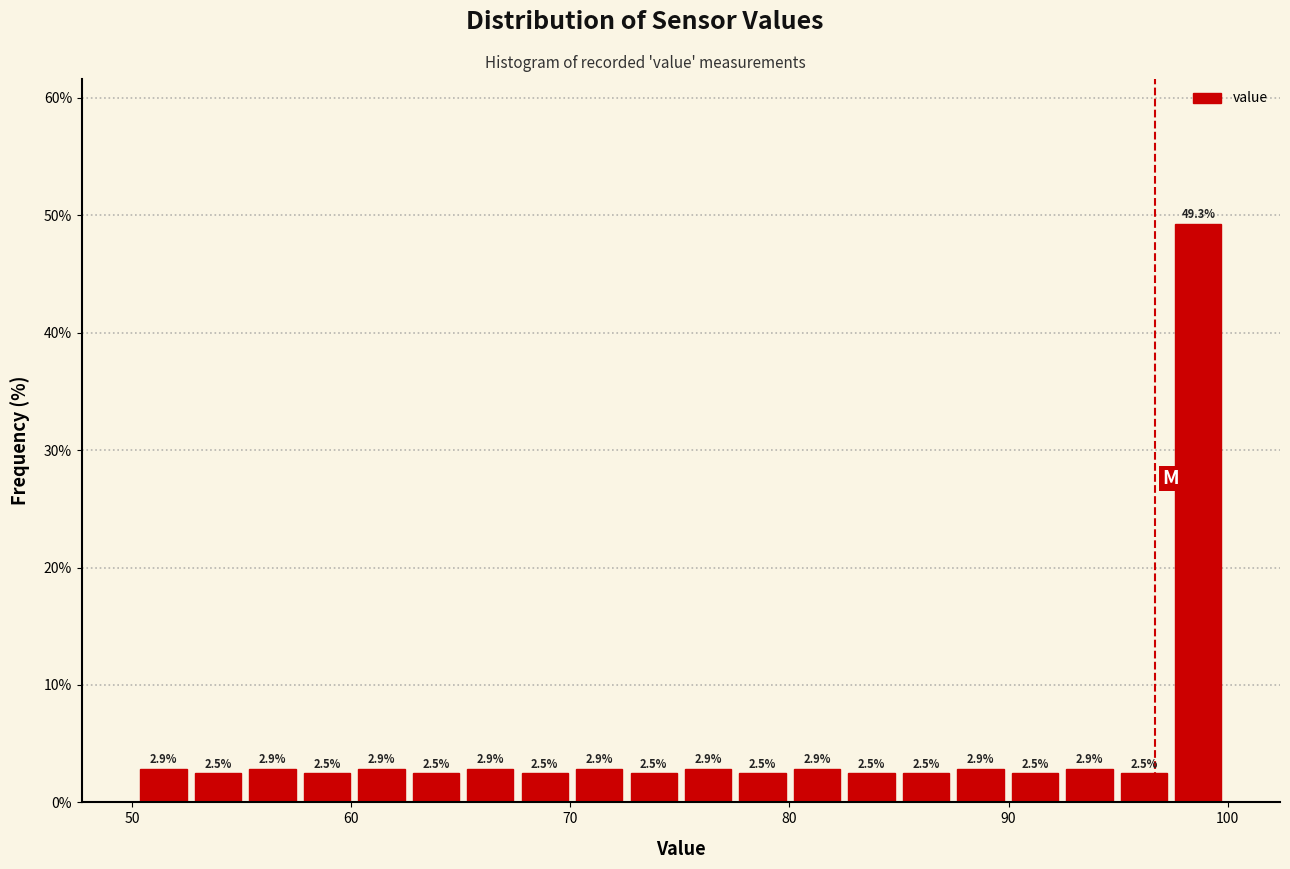

Read against the x-axis, roughly where is the centre of the tallest bar?

99